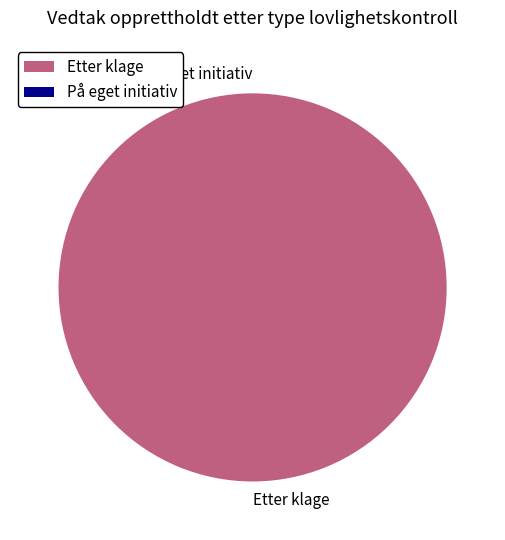

What is the total percentage of Etter klage and På eget initiativ?

100.0%